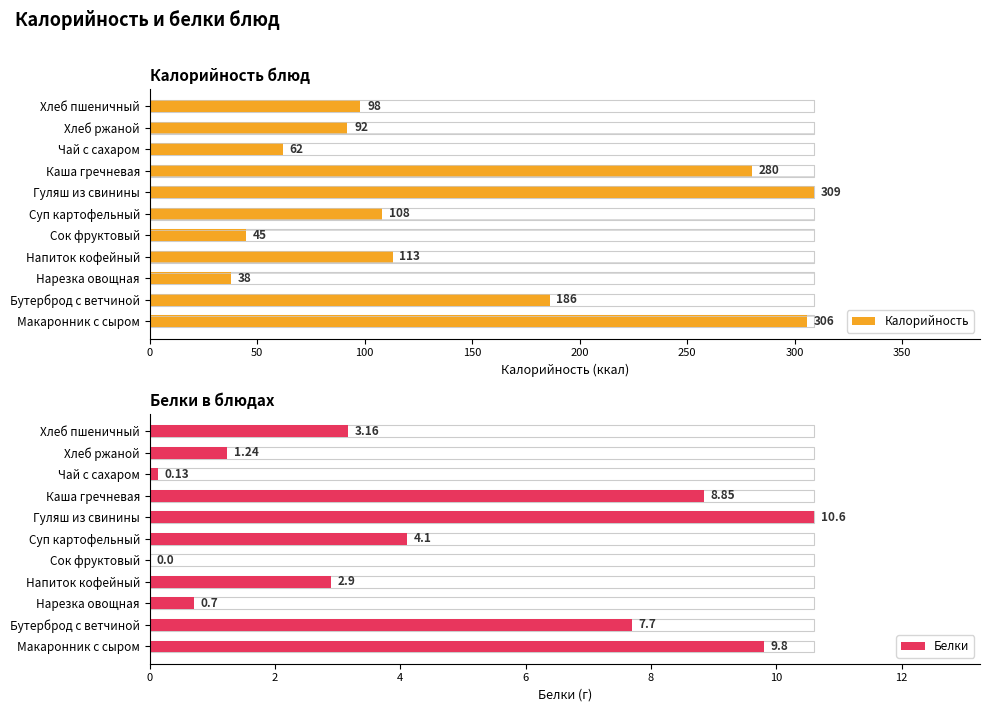

How many positive values does the Белки series have?

10